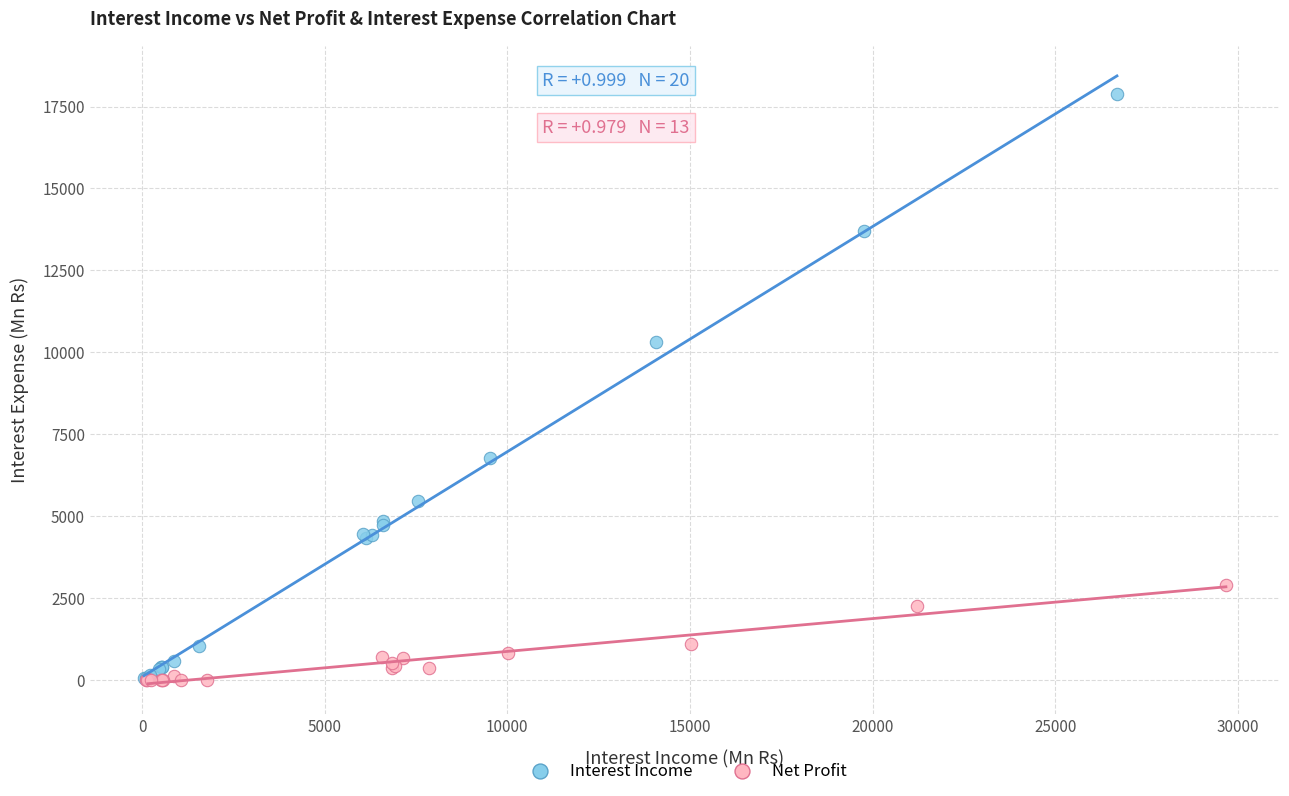

Which series contains the highest Y value?

Interest Income